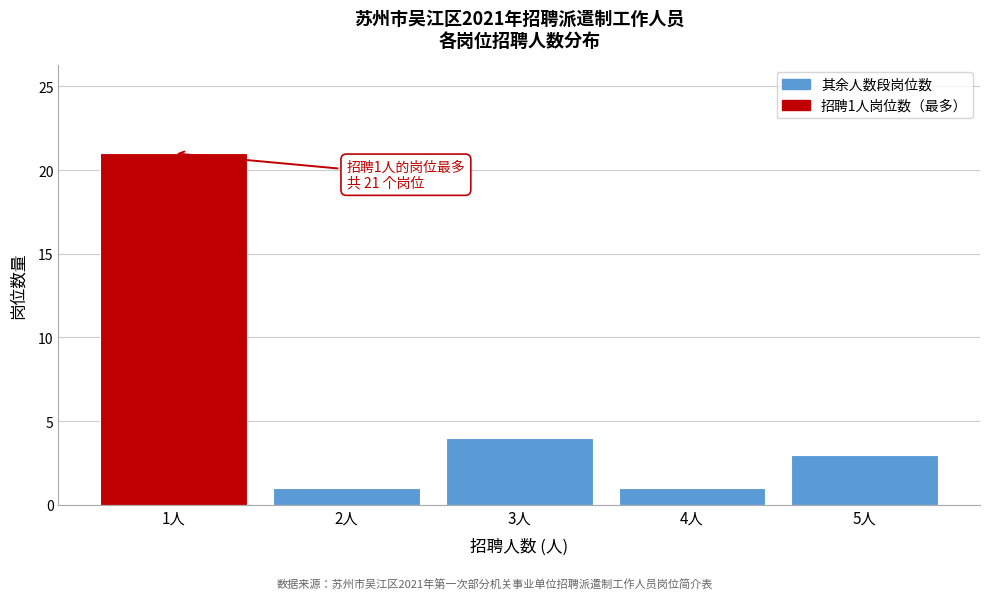

Reading left to right, what are all the values shown in this chart?

21	1	4	1	3